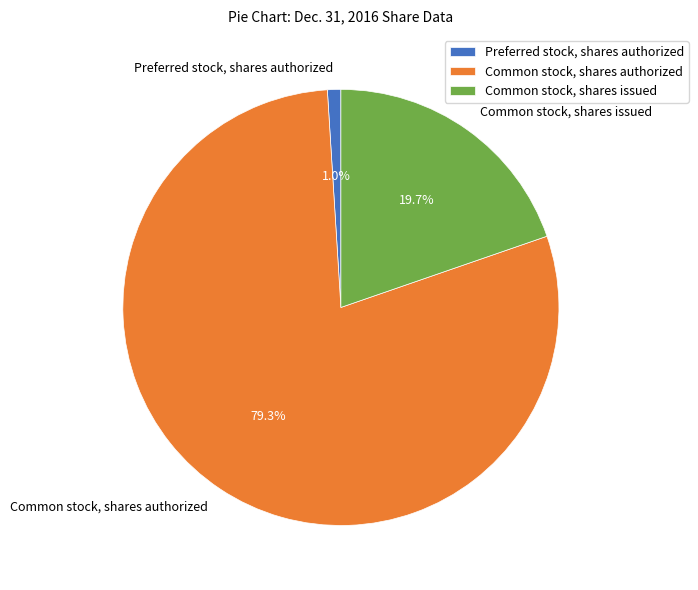

Is Preferred stock, shares authorized the majority of the pie?

No